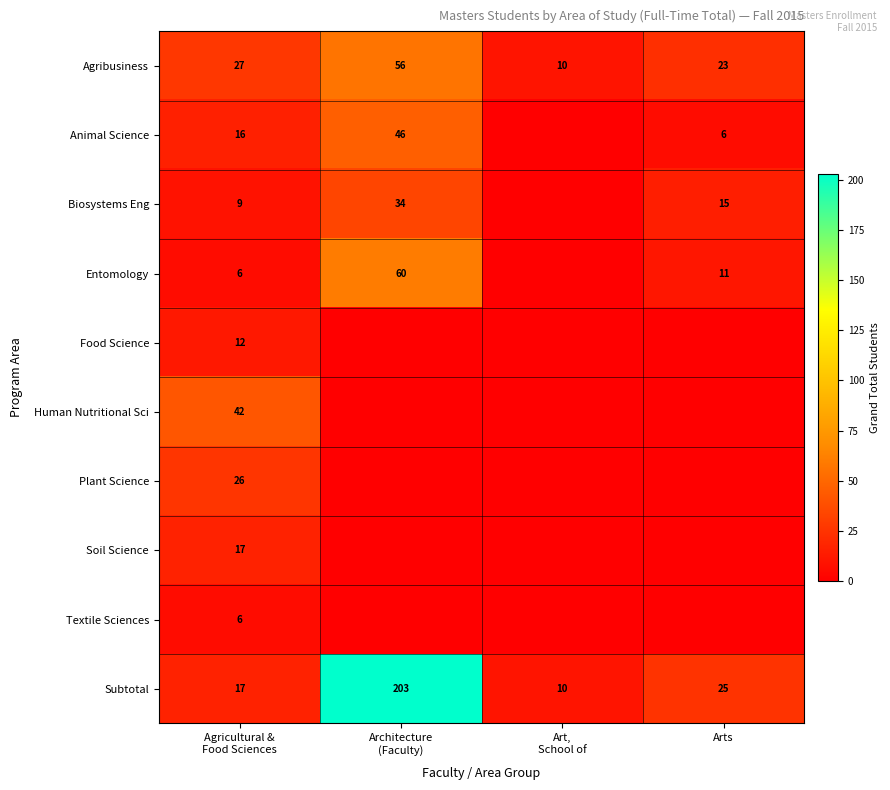

What is the average value of the Subtotal series?

64